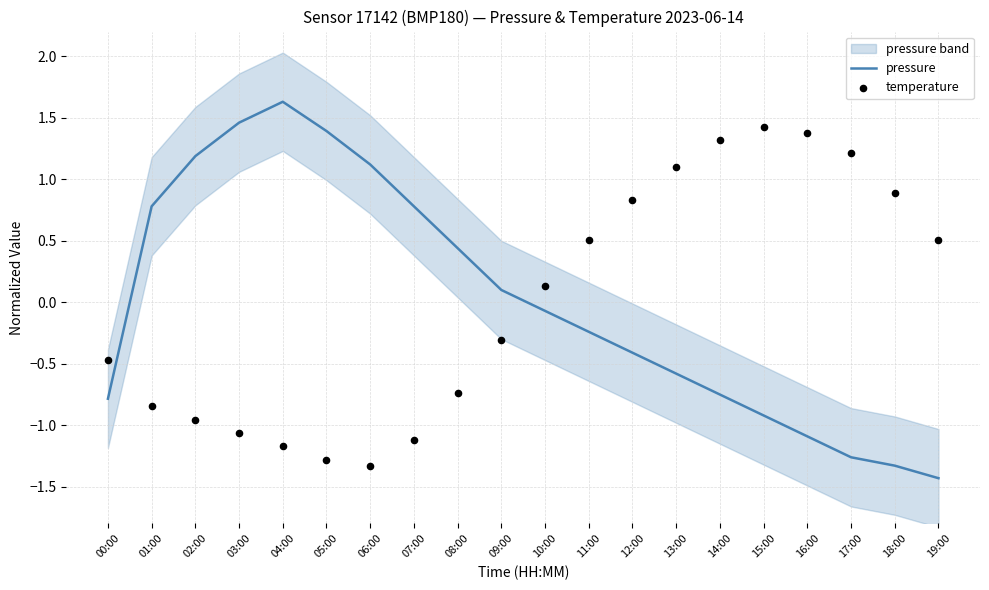

Which series has the widest spread of Y values?

pressure